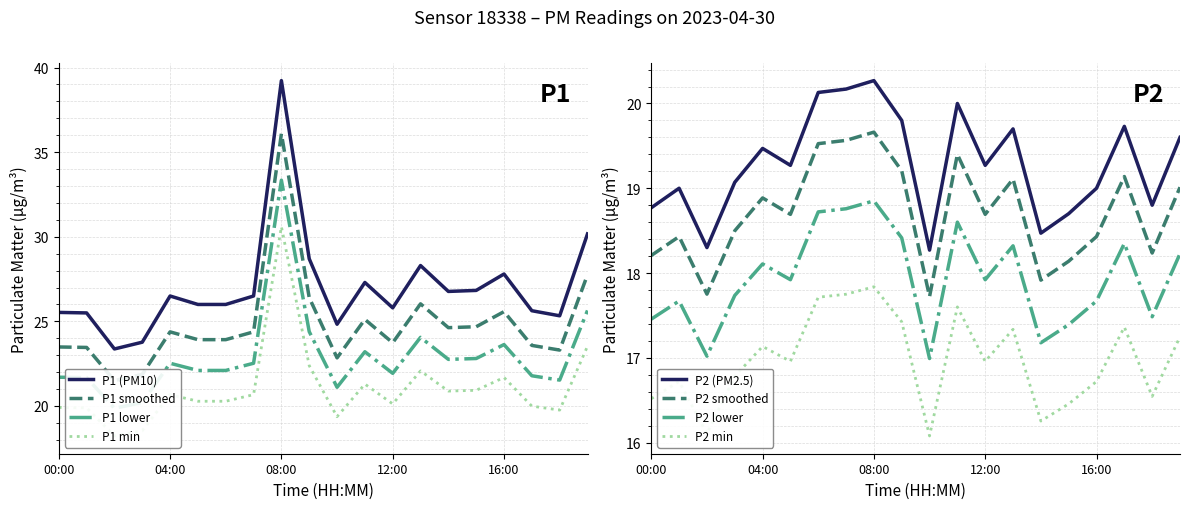

The value of P2 at 16:00 is 27.8. True or false?

False